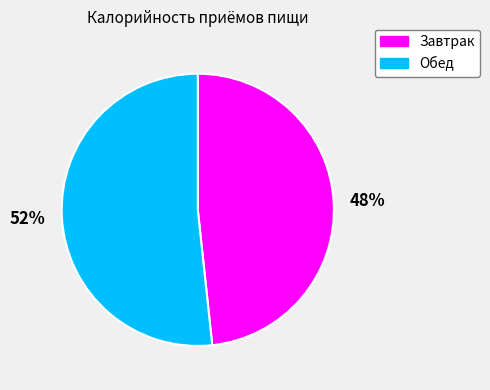

The Обед slice represents 52% of the pie. True or false?

True